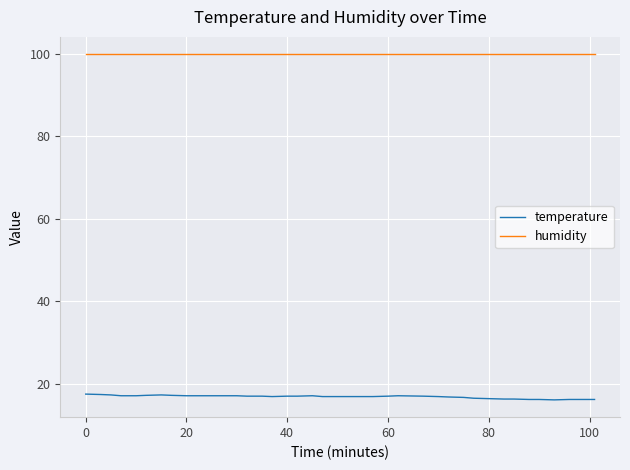

True or false: temperature and humidity intersect in this chart.

False